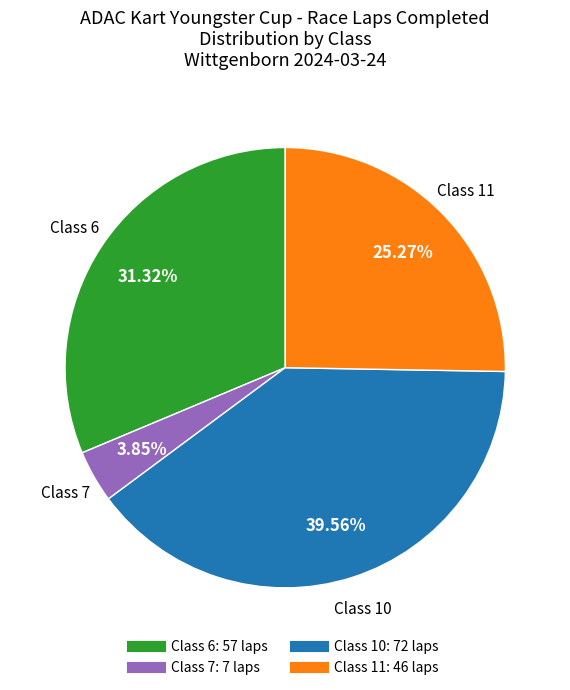

Is there a majority slice in this chart?

No